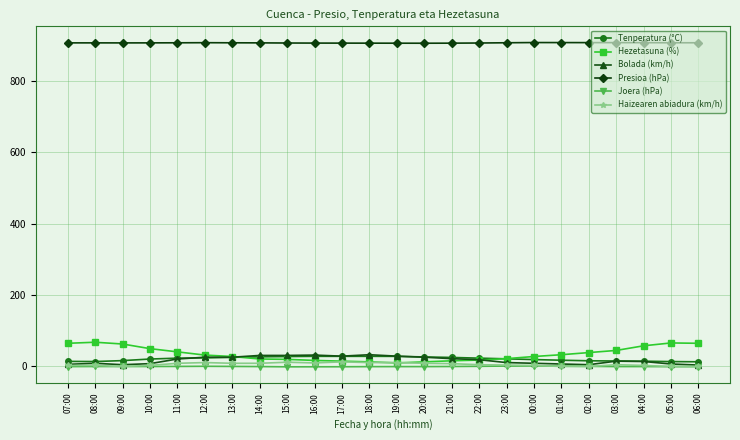

The Presioa (hPa) series shows 1533.9 at 19:00. True or false?

False